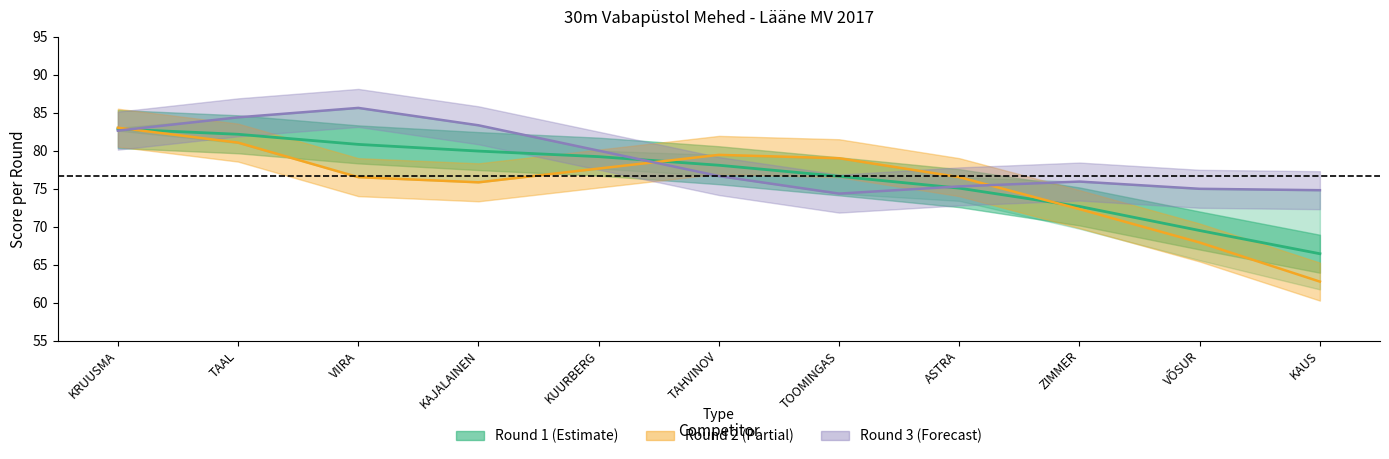

What is the difference between the Round 1 values at KUURBERG and TOOMINGAS?

3